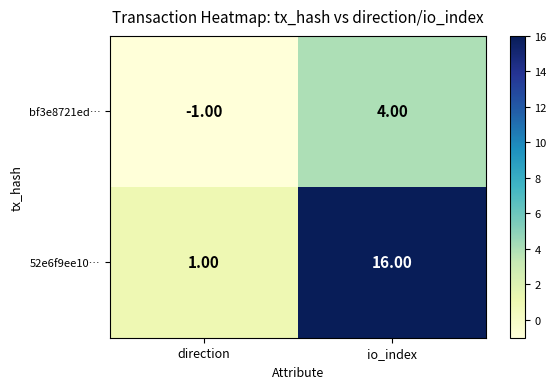

What is the difference between the 52e6f9ee10… values at direction and io_index?

15